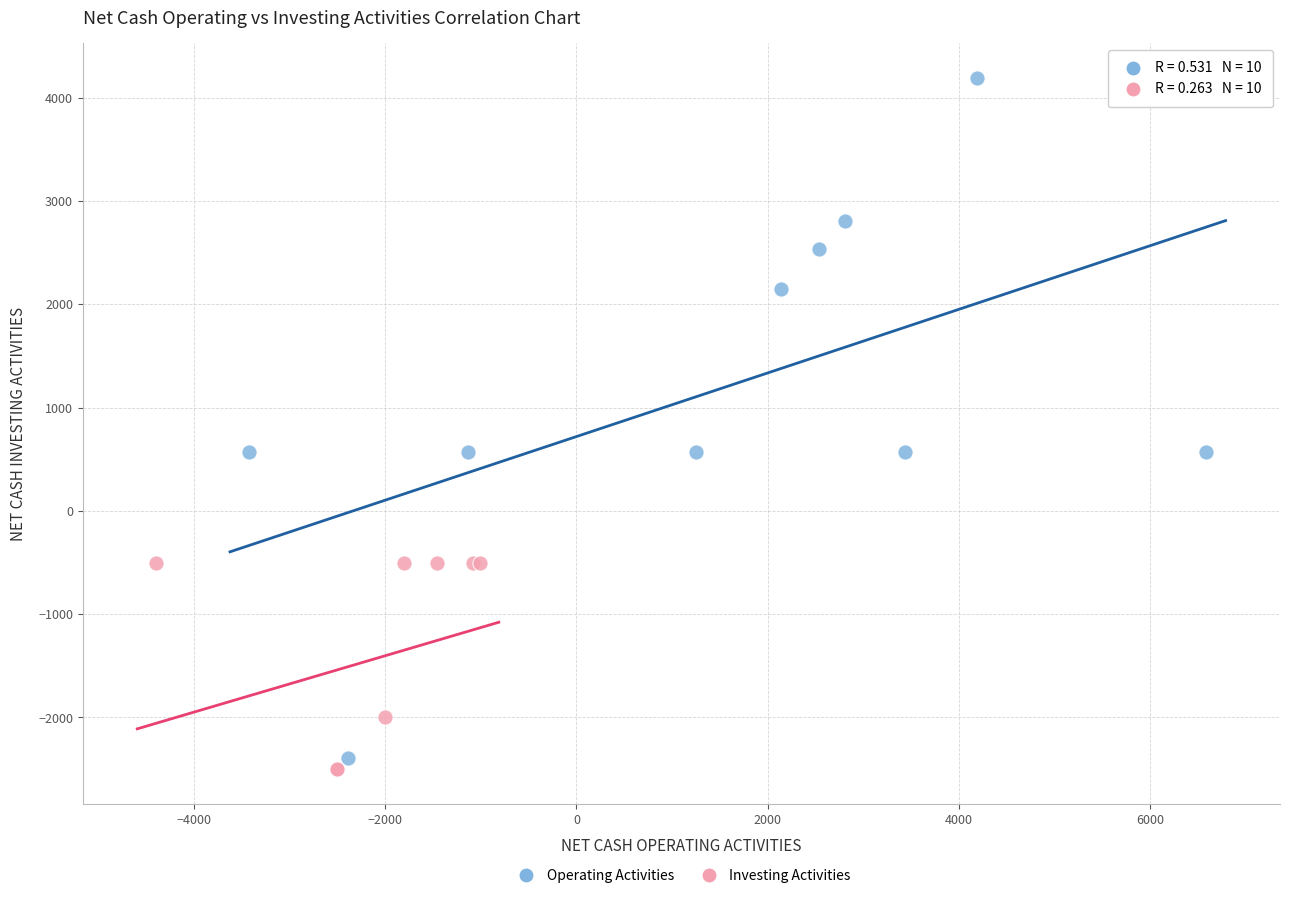

What are all the series names shown in the legend?

Operating Activities, Investing Activities